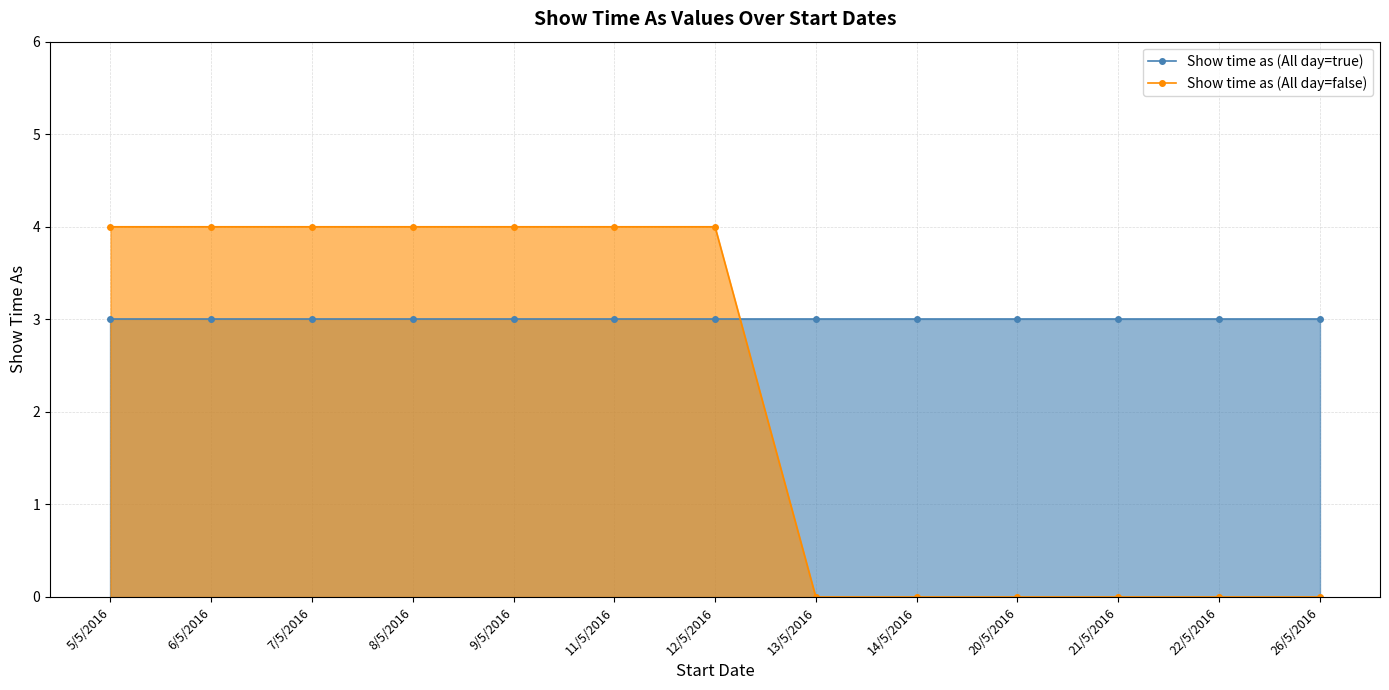

True or false: Show time as (All day=true) has more than 1 interior local peaks.

False